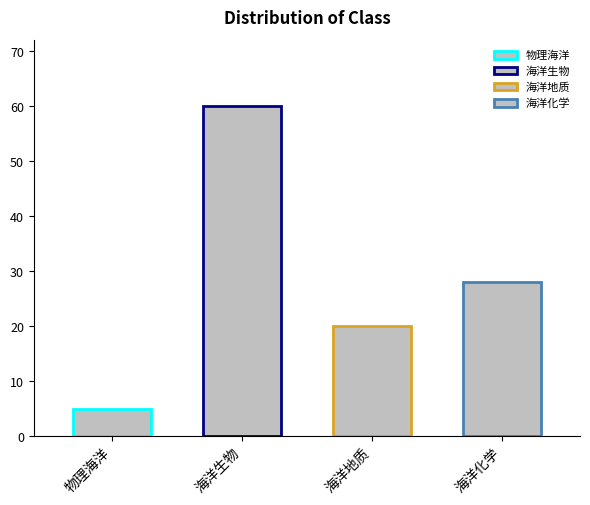

At which category does the chart reach its peak across all series?

海洋生物